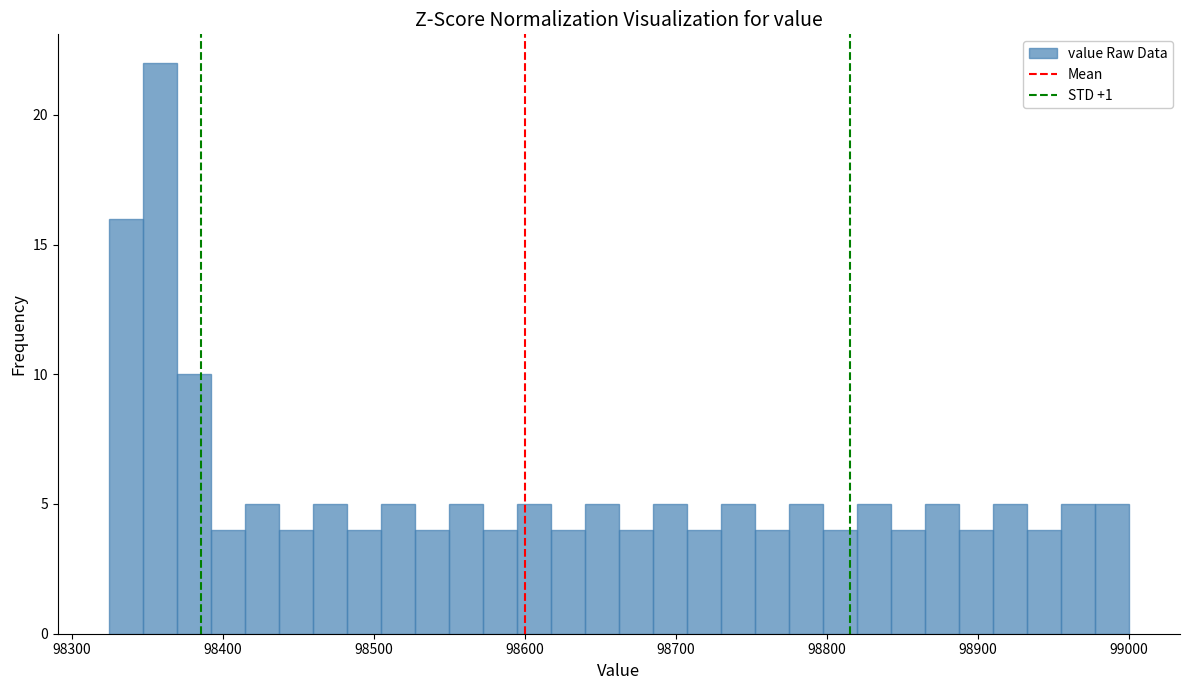

Around what value on the x-axis is the tallest bar? Give the approximate position of its centre, as read against the axis.

98360